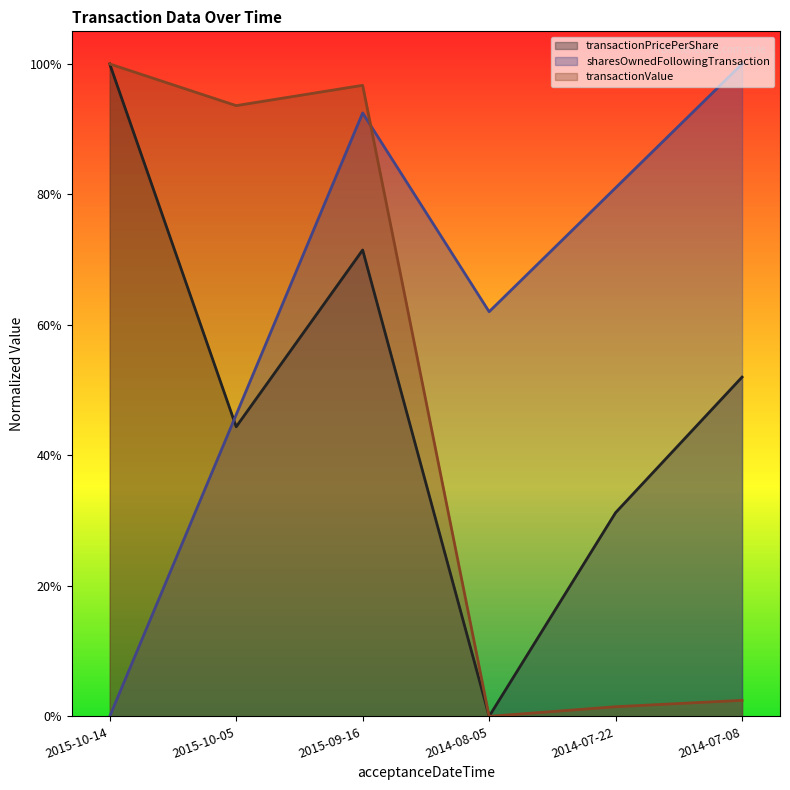

What is the value of the transactionPricePerShare point at the 2nd from the left?

0.4